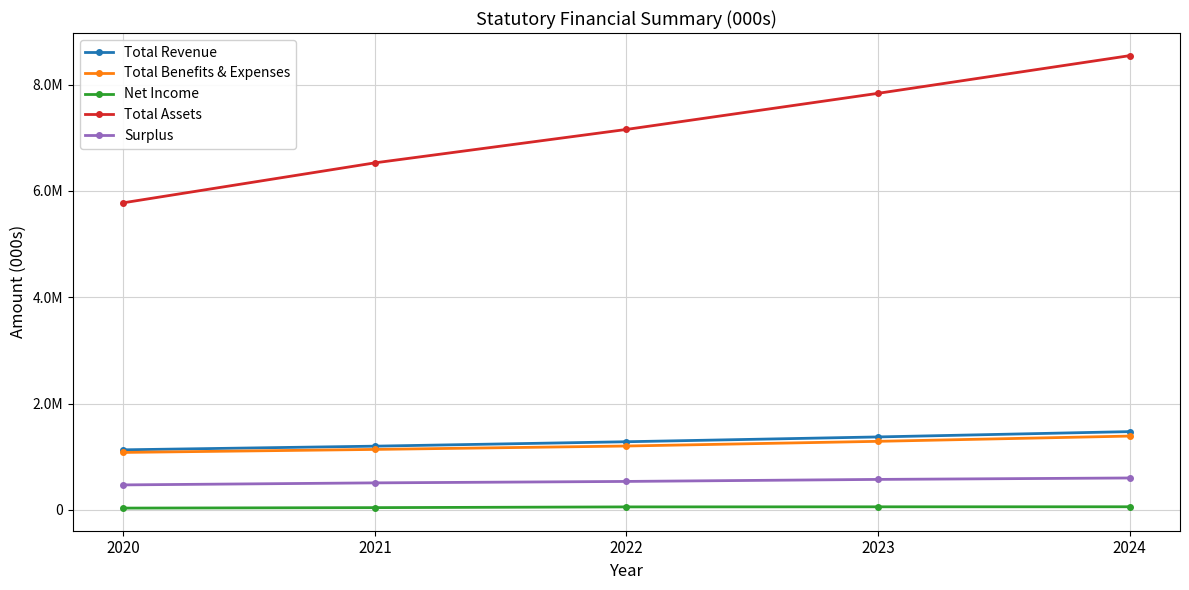

What is the minimum value for Total Assets?

5776047